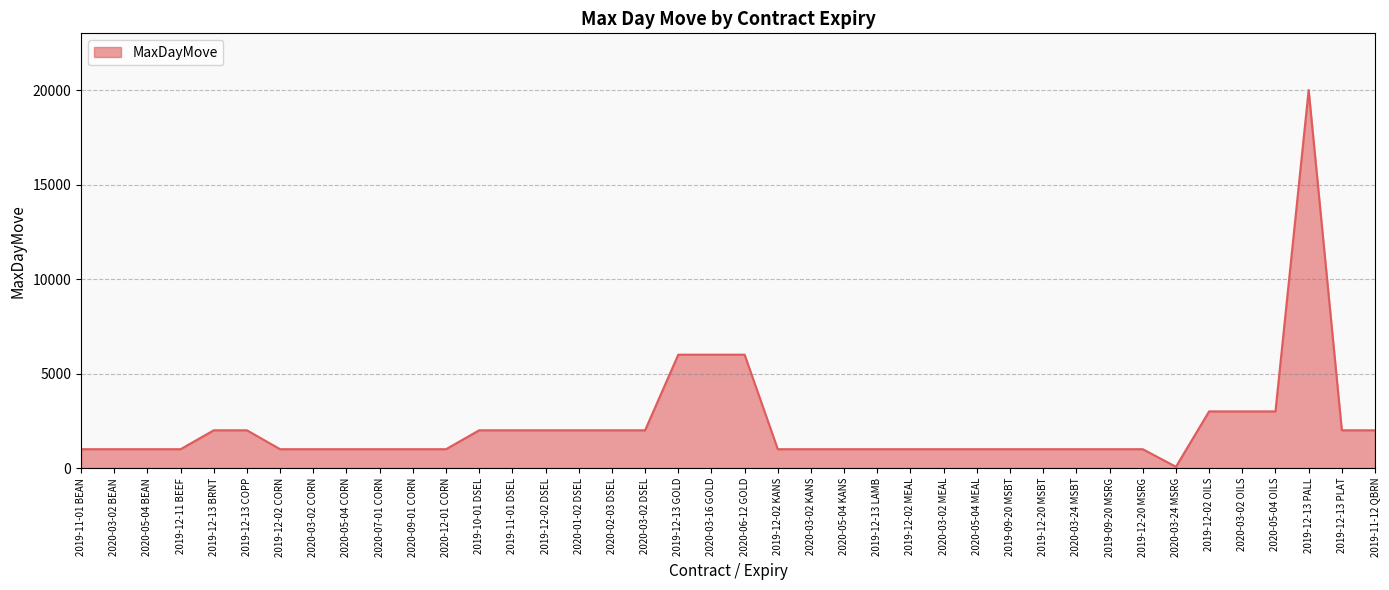

What is the difference between the maximum and minimum values?

19930